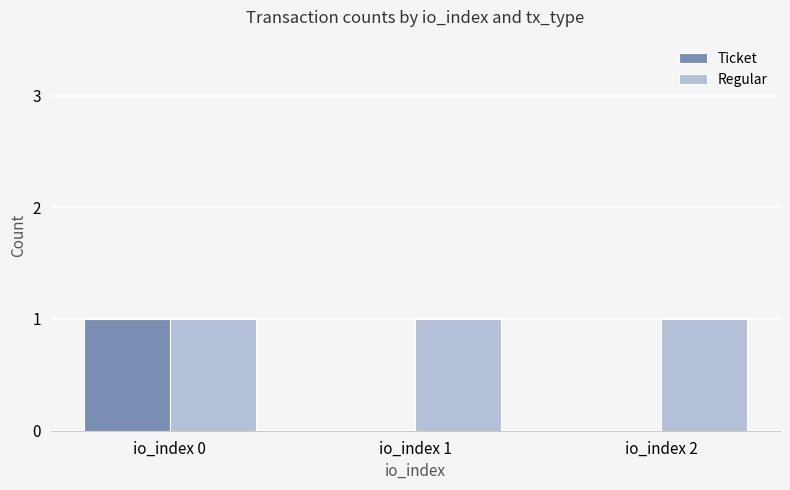

At which category is the sum across all series the highest?

io_index 0